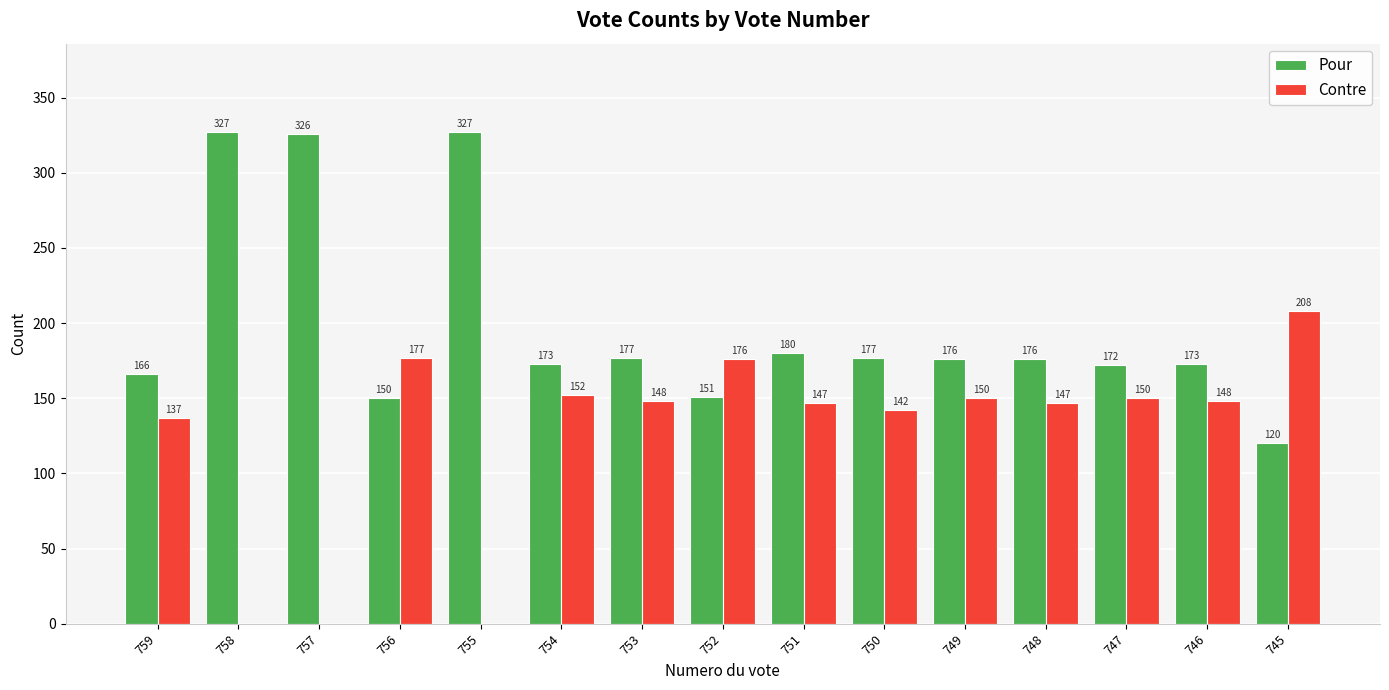

Read the Pour value at 756, to the nearest 5.

150